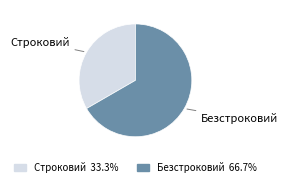

True or false: Безстроковий accounts for 67% of the total.

True